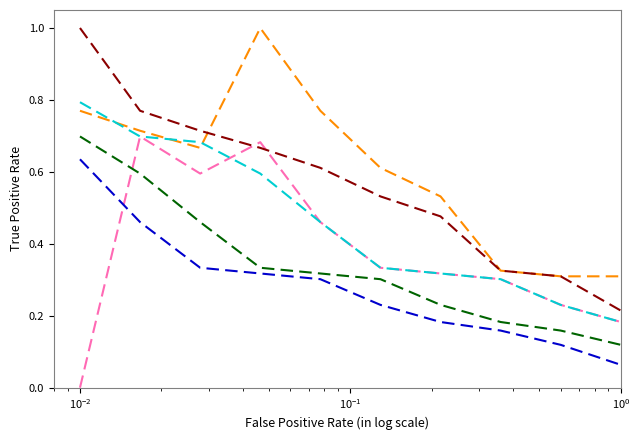

What is the maximum value shown in the chart?

1.0